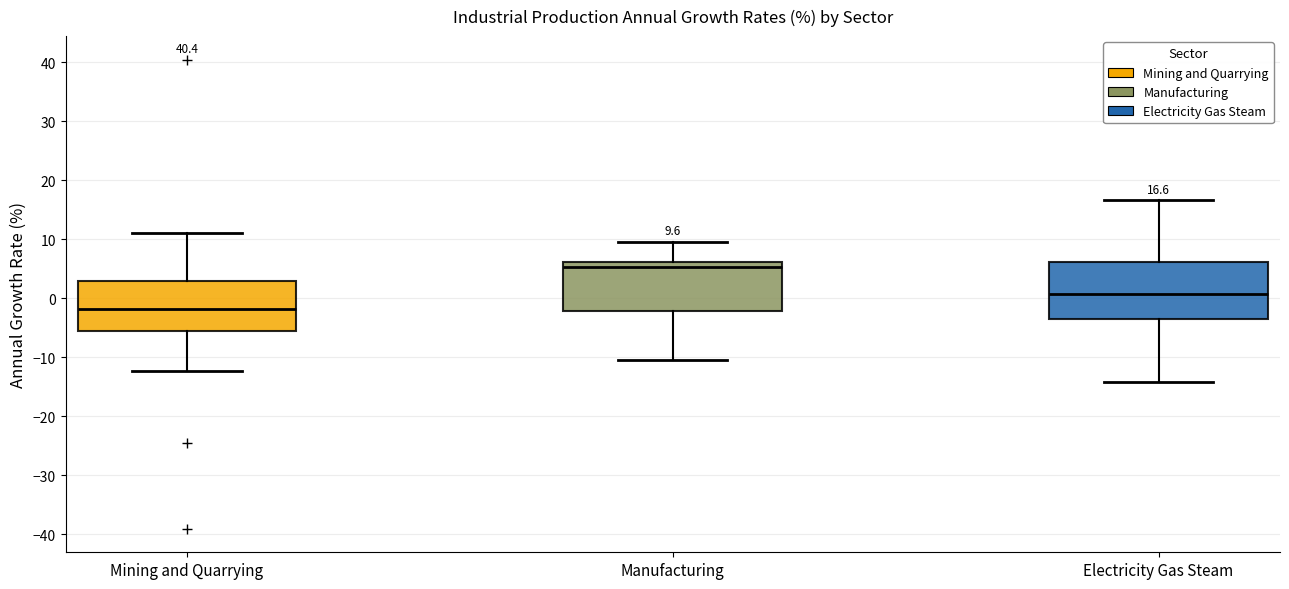

Which box's median line is the highest?

Manufacturing